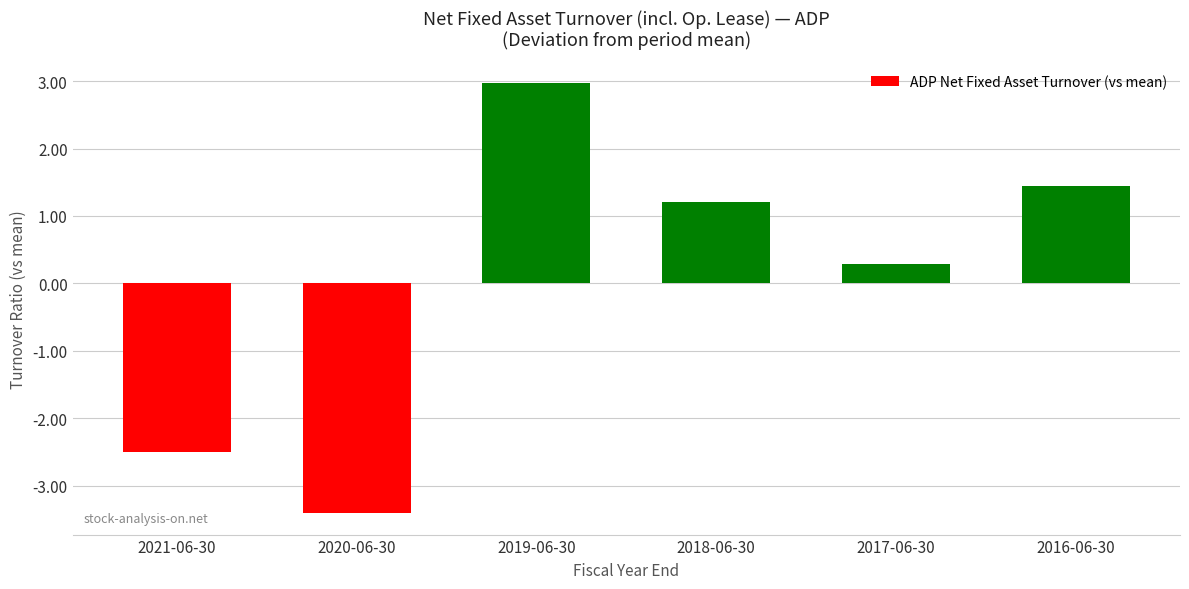

At which category does the chart reach its peak across all series?

2019-06-30